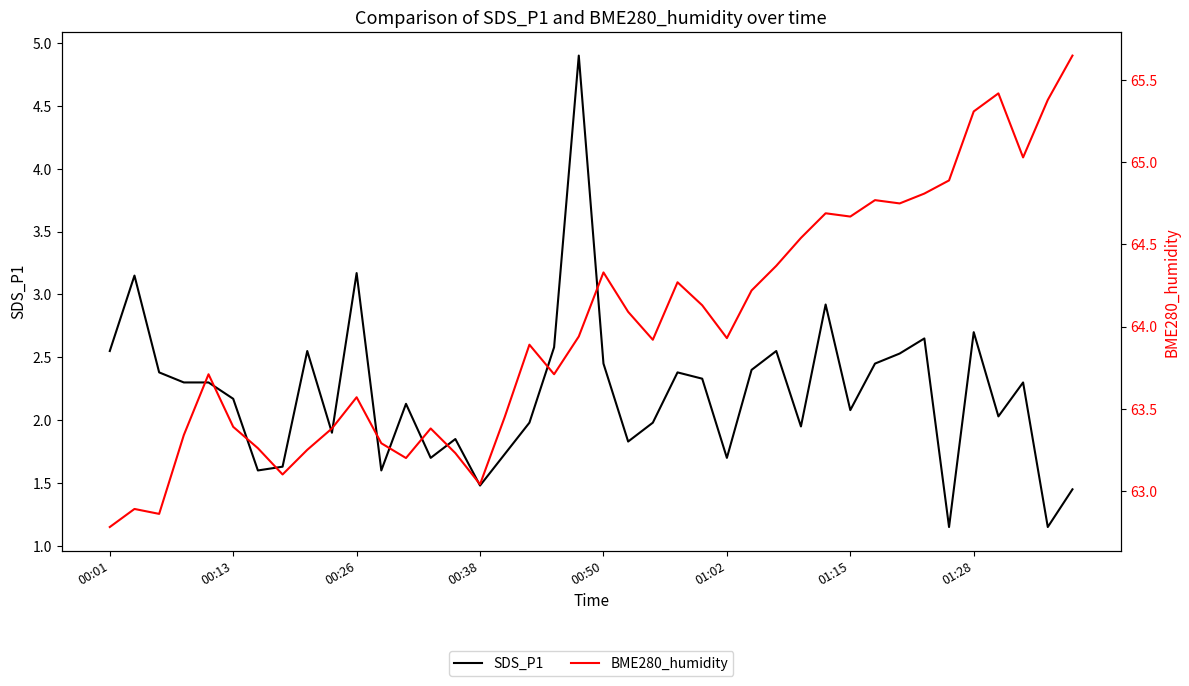

Which series has the largest total across all categories?

BME280_humidity